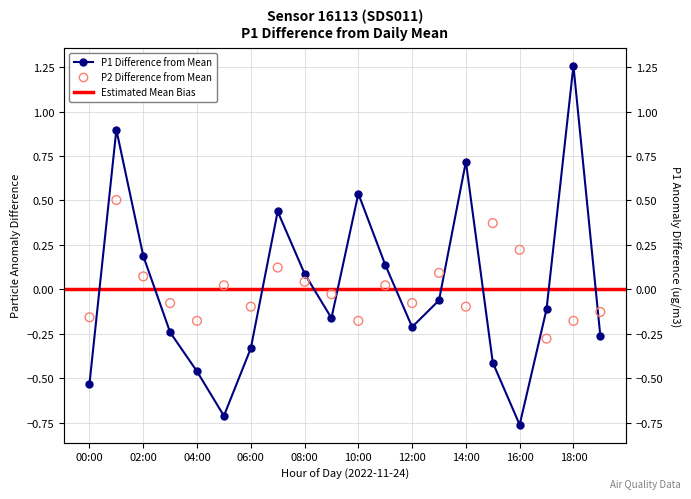

Is the value of P1 at 11:00 greater than the value of P2 at 00:00?

Yes